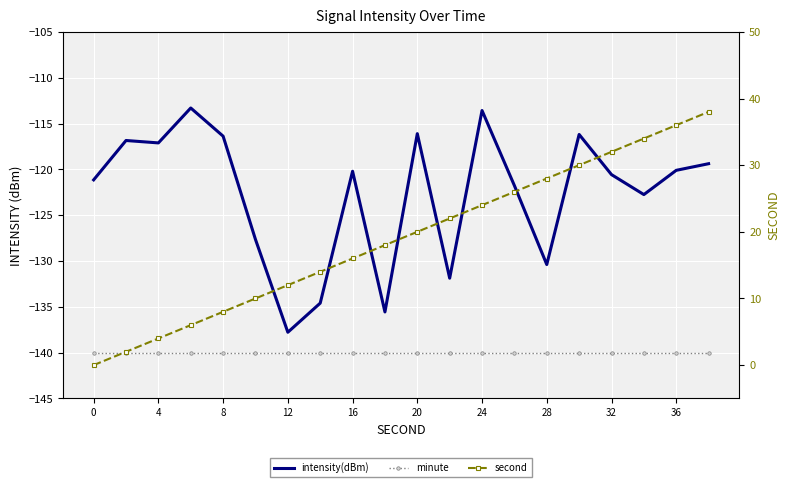

How many data points does each series have?

20